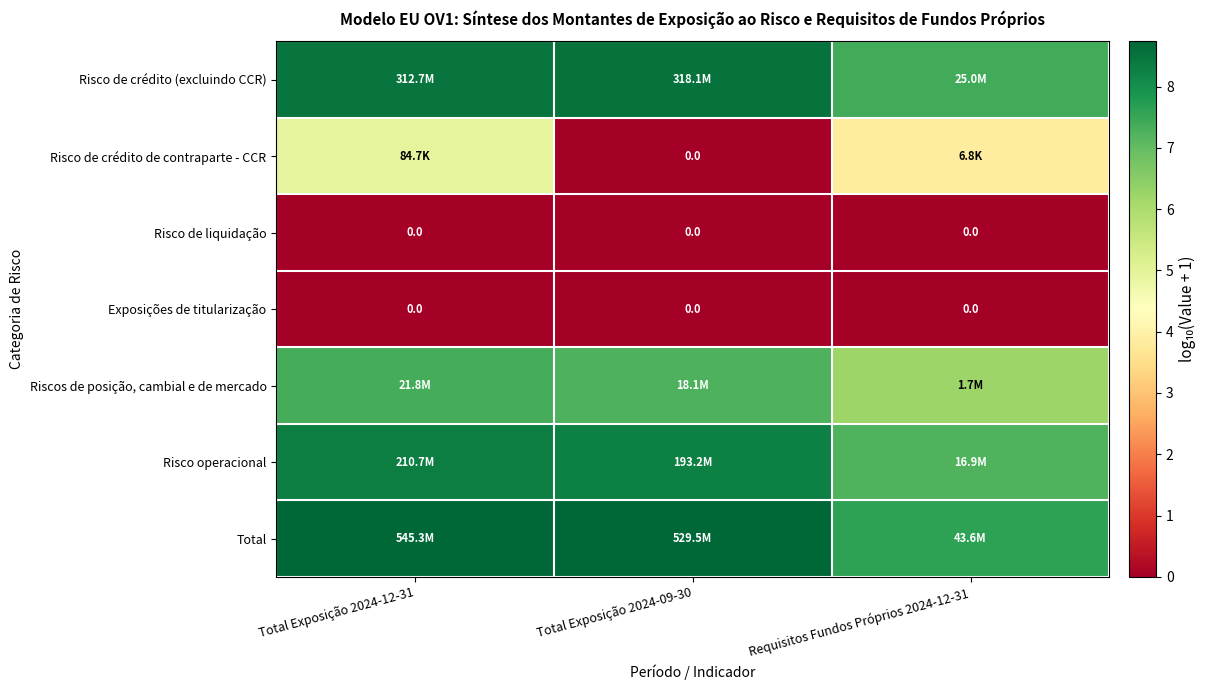

What is the highest value of the Riscos de posição, cambial e de mercado series?

7.3